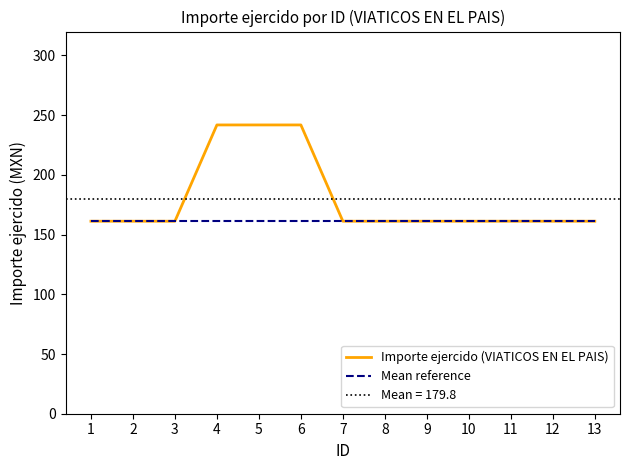

Reading left to right, list all the values displayed in this chart.

Importe ejercido (VIATICOS EN EL PAIS): 1=161.2	2=161.2	3=161.2	4=241.8	5=241.8	6=241.8	7=161.2	8=161.2	9=161.2	10=161.2	11=161.2	12=161.2	13=161.2
Mean reference: 1=161.2	2=161.2	3=161.2	4=161.2	5=161.2	6=161.2	7=161.2	8=161.2	9=161.2	10=161.2	11=161.2	12=161.2	13=161.2